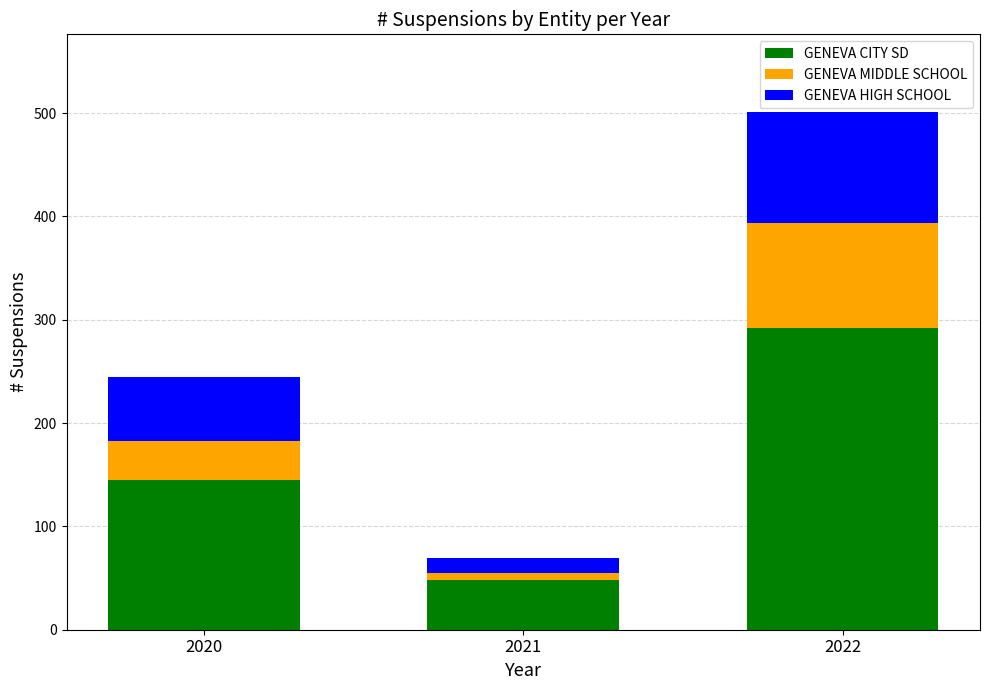

Reading left to right, what are the values for GENEVA CITY SD?

2020=145	2021=48	2022=292